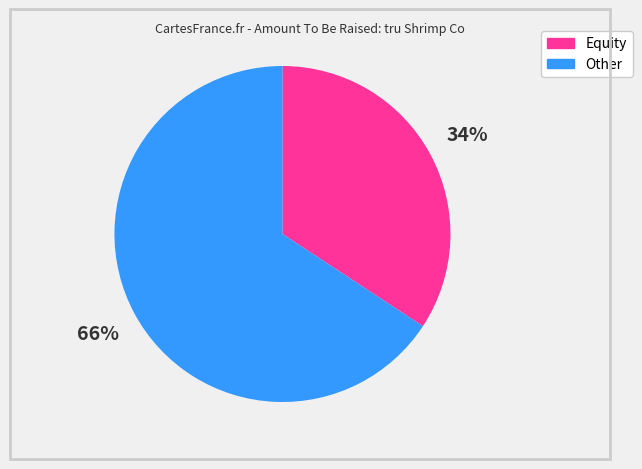

What is the ratio of the value at Other to the value at Equity?

1.9